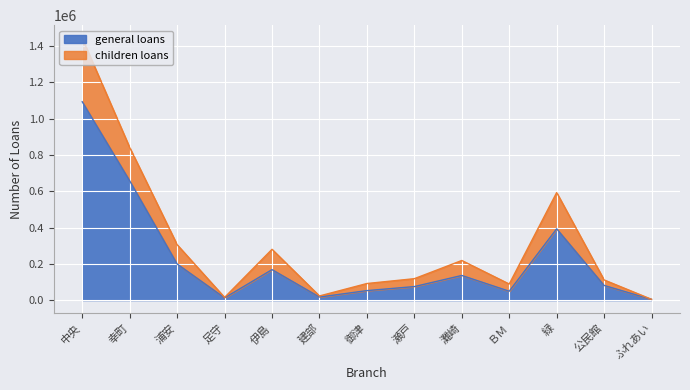

What is the ratio of the value at 瀬戸 to the value at 緑?

0.2